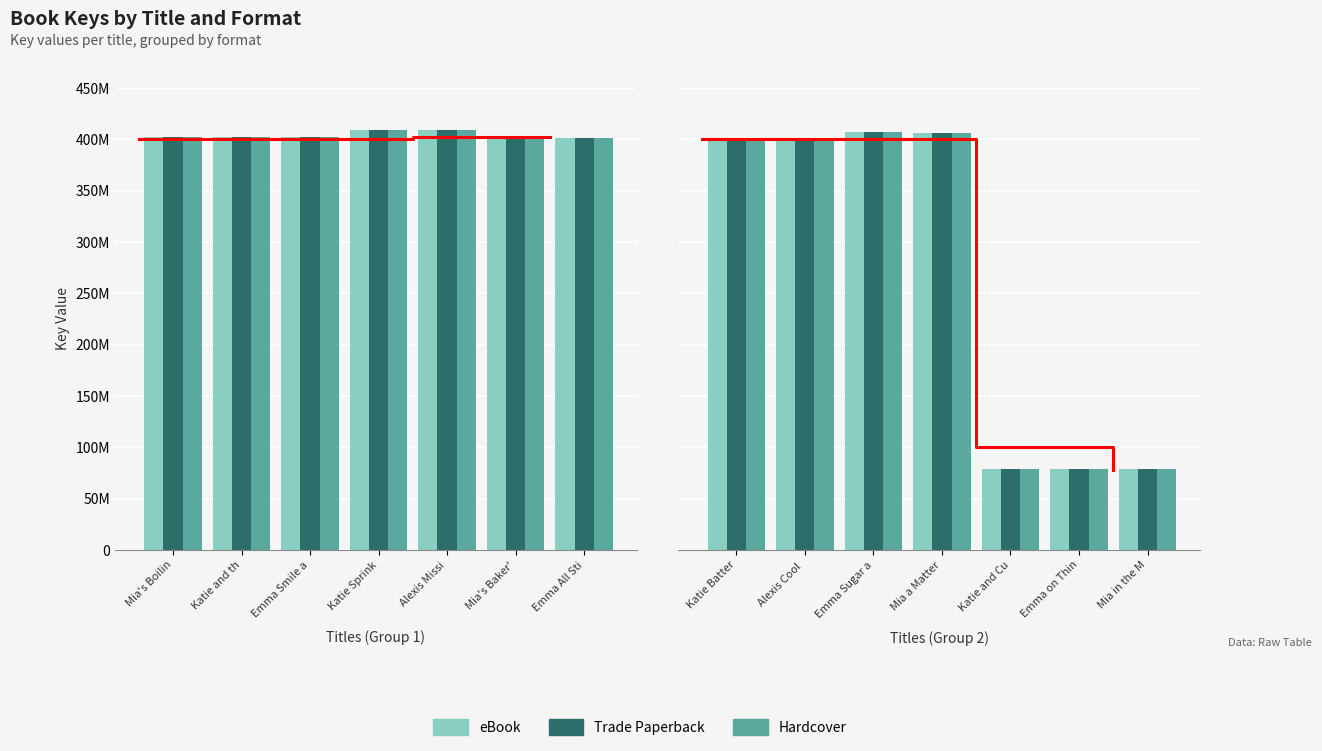

The eBook series shows 406824743 at Emma Sugar a. True or false?

True